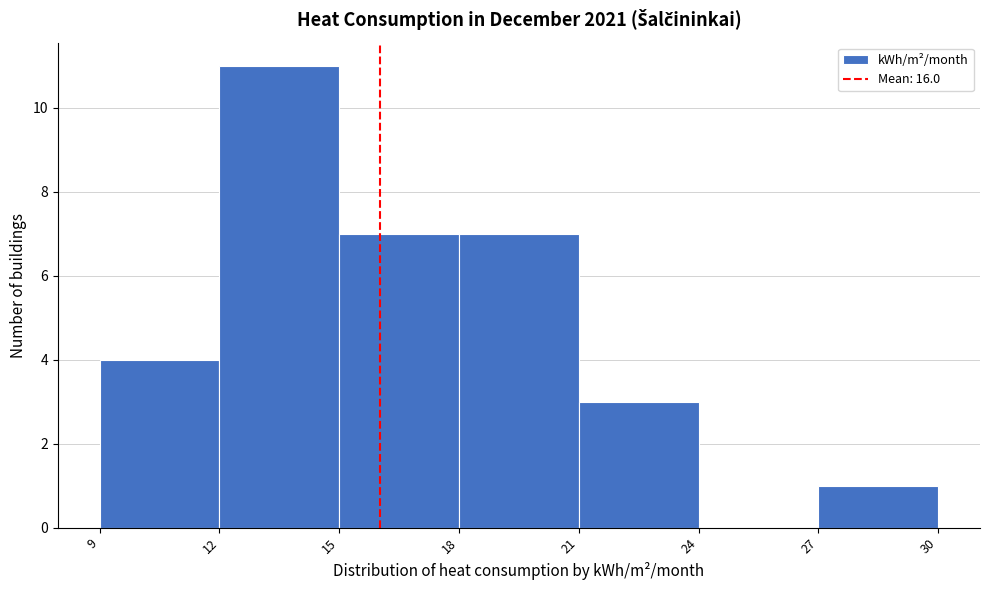

Reading left to right, list every bar in this chart as the range it spans on the x-axis followed by its height. The values are not printed on the chart, so give them approximately, as read against the axis.

9 to 12: 4
12 to 15: 11
15 to 18: 7
18 to 21: 7
21 to 24: 3
24 to 27: 0
27 to 30: 1